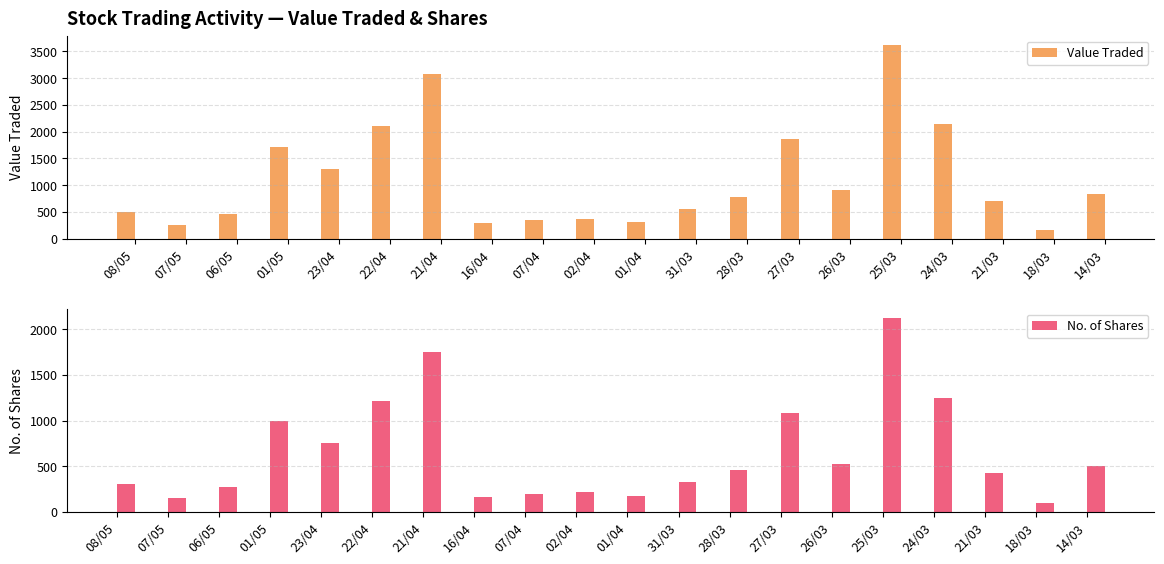

Reading left to right, extract all data points from this chart.

Value Traded: 08/05=509	07/05=251	06/05=458	01/05=1706	23/04=1306	22/04=2104	21/04=3083	16/04=288	07/04=358	02/04=375	01/04=312	31/03=562	28/03=779	27/03=1862	26/03=903	25/03=3613	24/03=2142	21/03=709	18/03=167	14/03=833
No. of Shares: 08/05=310	07/05=150	06/05=270	01/05=1000	23/04=751	22/04=1214	21/04=1749	16/04=161	07/04=200	02/04=220	01/04=175	31/03=330	28/03=457	27/03=1079	26/03=525	25/03=2118	24/03=1250	21/03=427	18/03=100	14/03=499